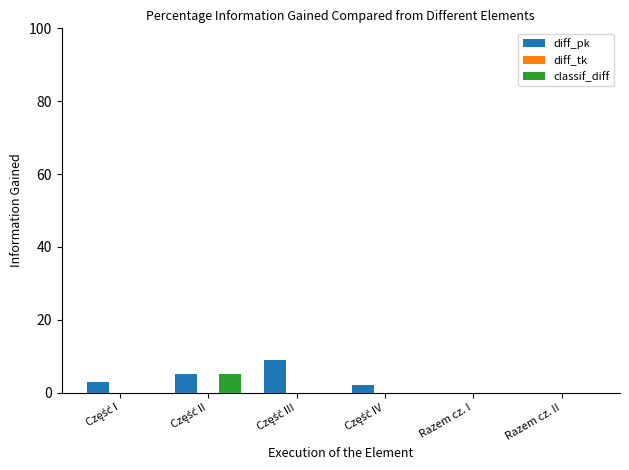

What is the maximum value shown in the chart?

9